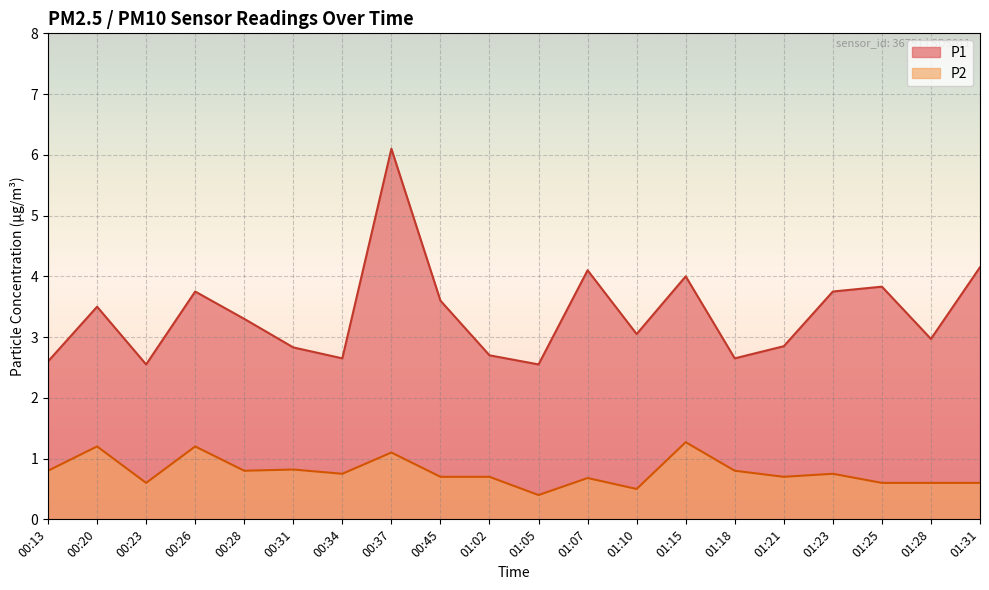

Between 00:23 and 01:21, which is larger?

01:21